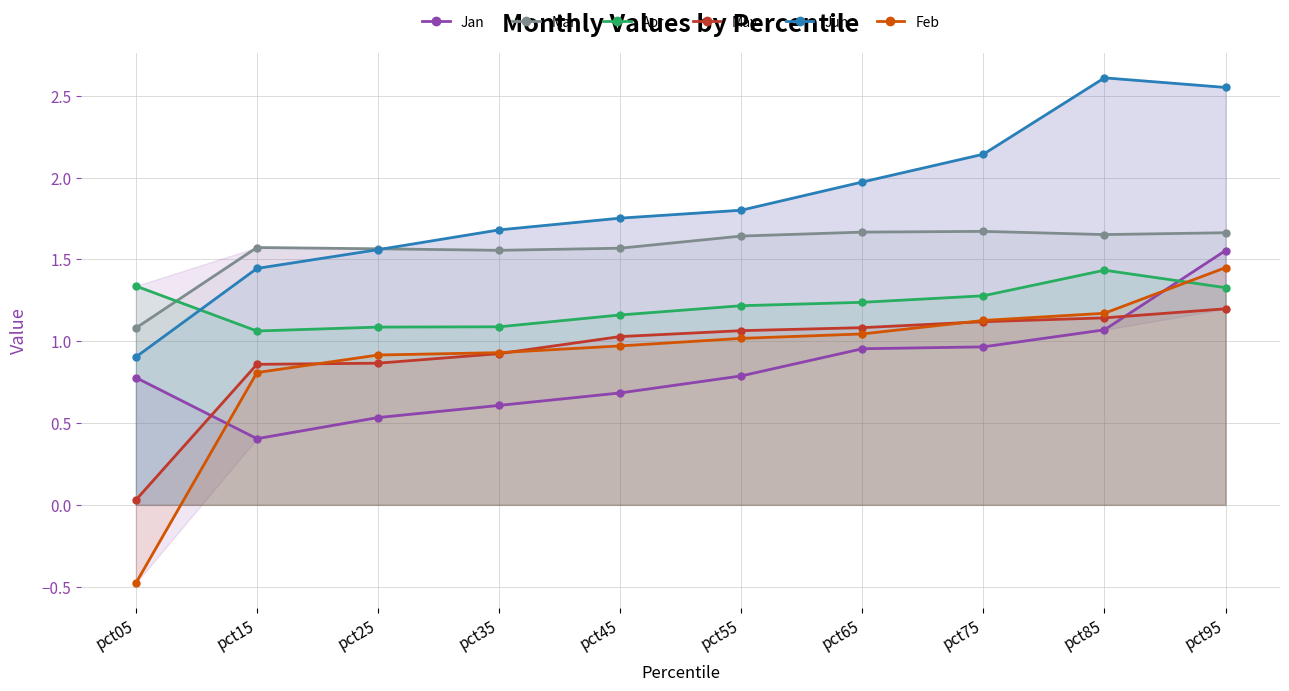

List the labels in order of Mar value, largest first.

pct75, pct65, pct95, pct85, pct55, pct15, pct45, pct25, pct35, pct05